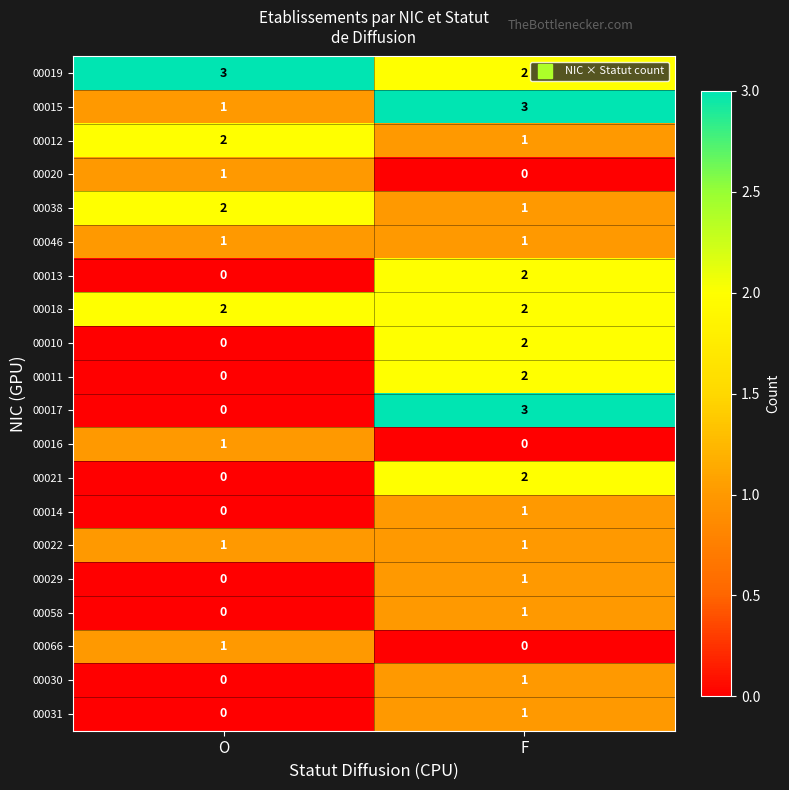

Is the value of 00017 at O greater than the value of 00022 at O?

No